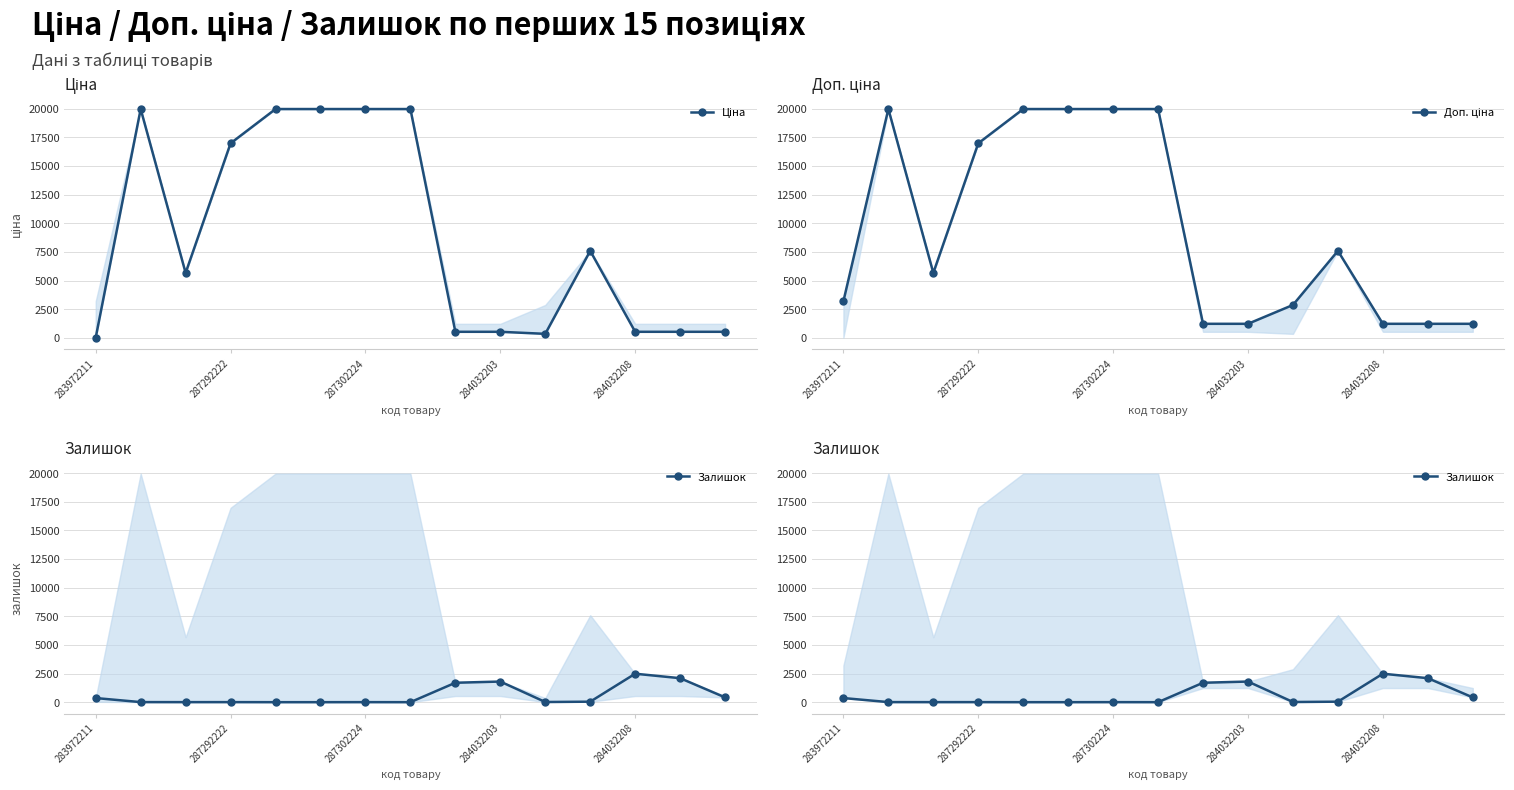

What are all the series names shown in the legend?

Ціна, Доп. ціна, Залишок